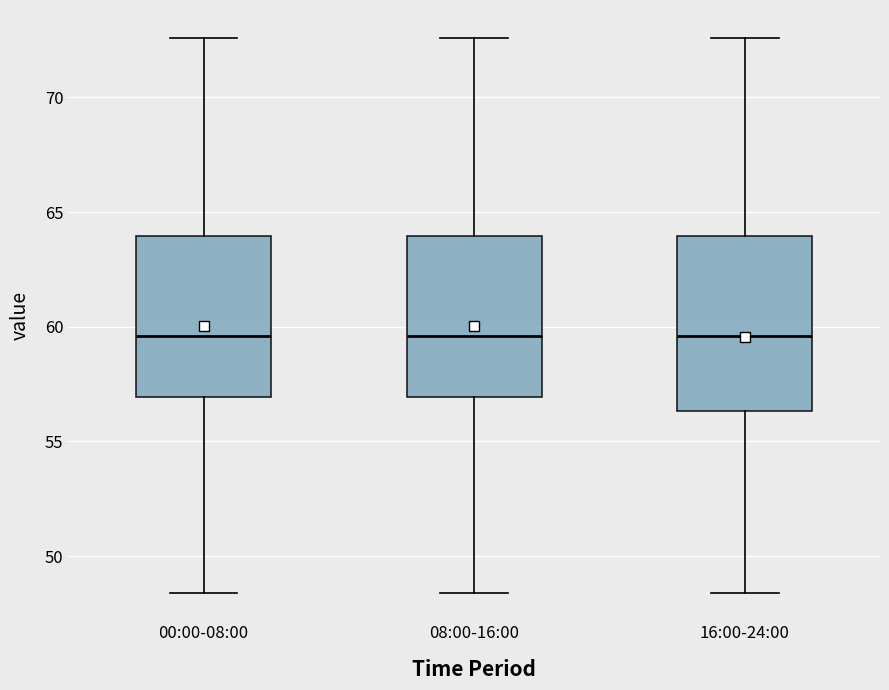

Where is the lower edge of the box for 16:00-24:00 on the y-axis? The values are not printed on the chart, so give them approximately, as read against the axis.

56.5